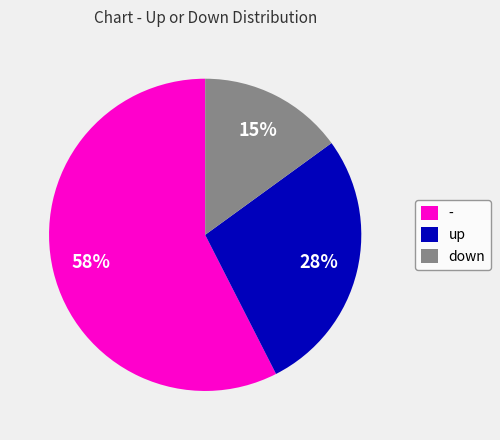

True or false: up accounts for 33% of the total.

False